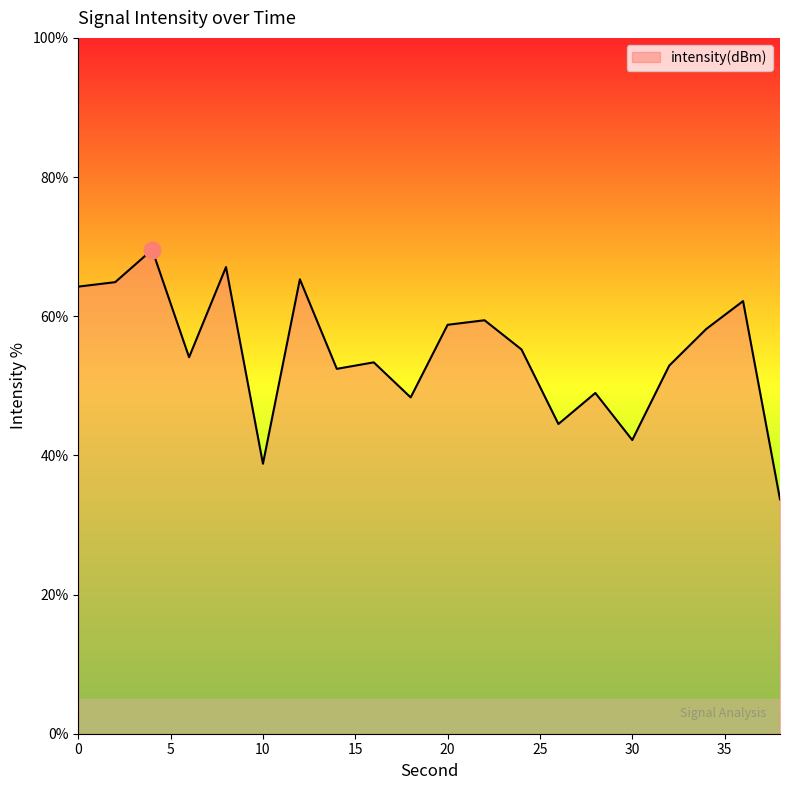

What is the difference between the maximum and minimum values?

35.9